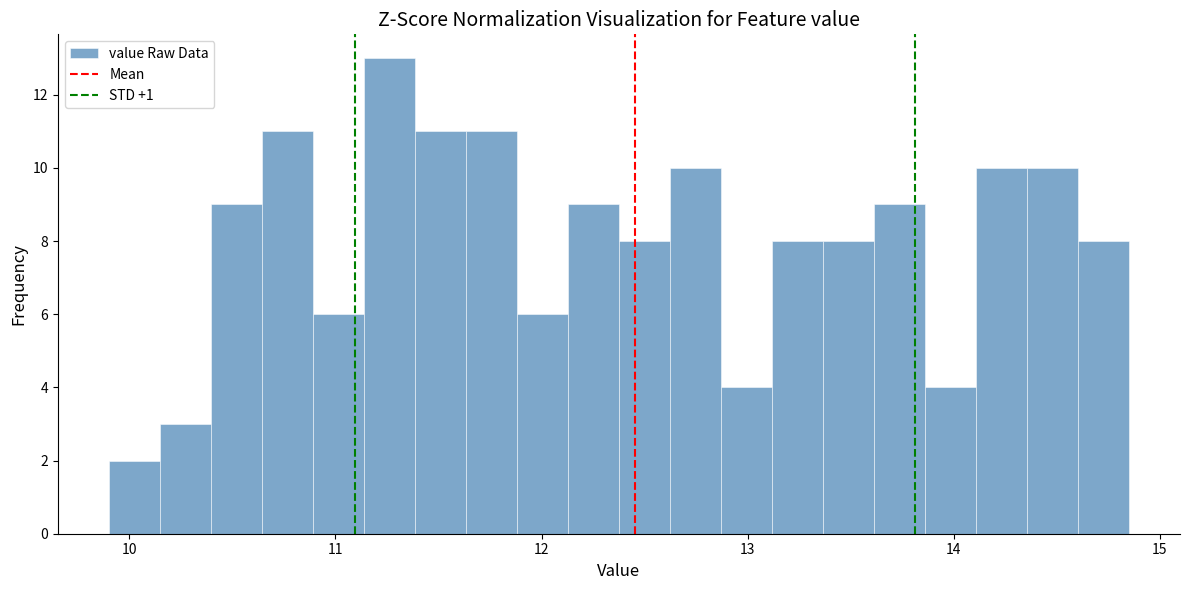

Around what value on the x-axis is the tallest bar? Give the approximate position of its centre, as read against the axis.

11.3